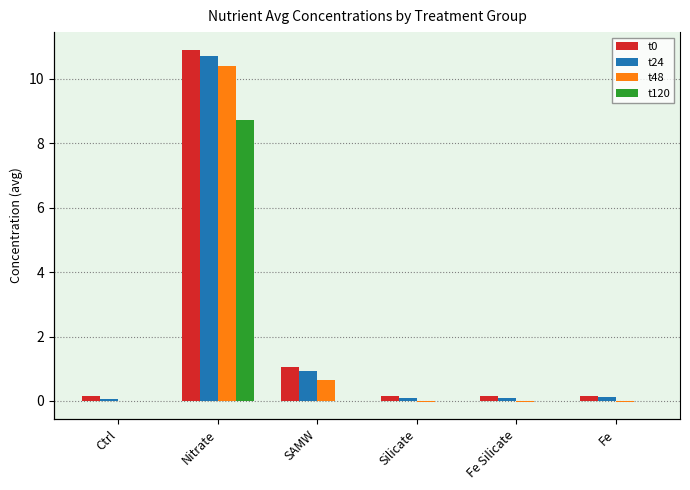

Reading right to left, list all the values displayed in this chart.

t0: 0.2	0.2	0.2	1.1	10.9	0.2
t24: 0.1	0.1	0.1	0.9	10.7	0.1
t48: -0.0	-0.0	-0.0	0.7	10.4	0.0
t120: -0.0	-0.0	0.0	-0.0	8.7	0.0